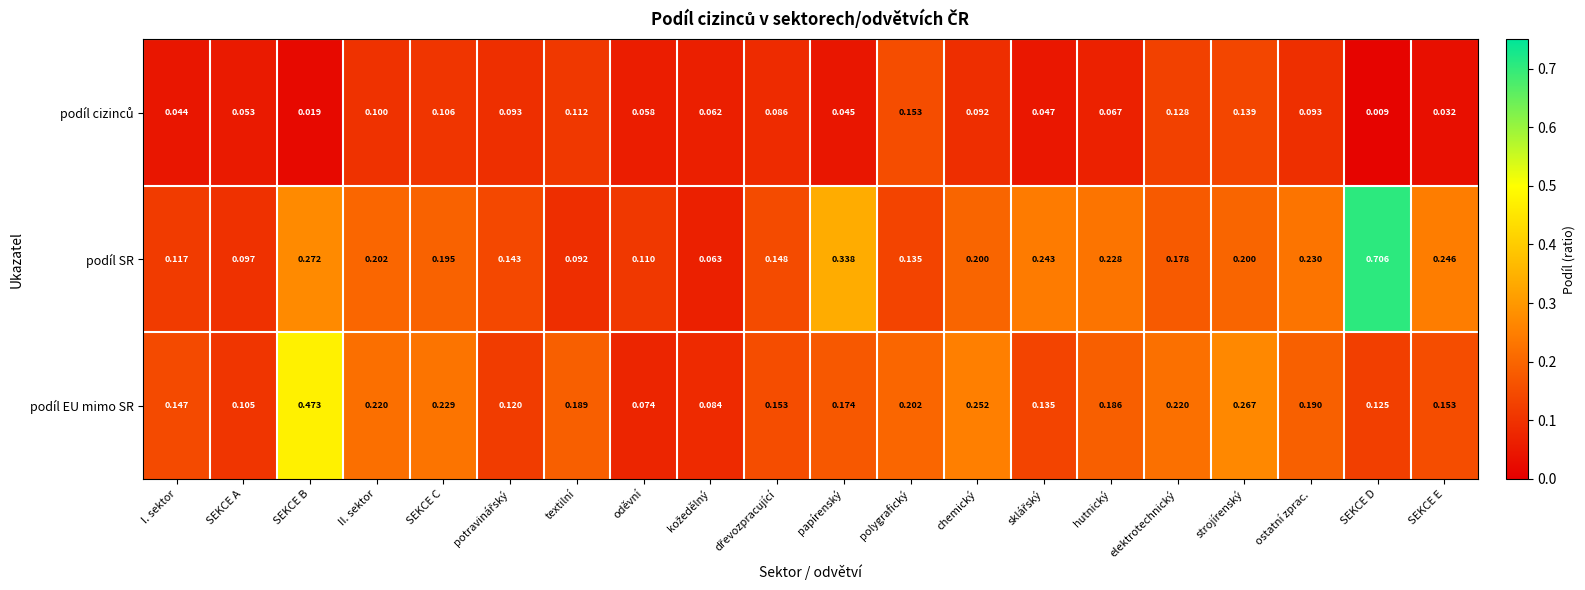

At which category is the sum across all series the highest?

SEKCE D